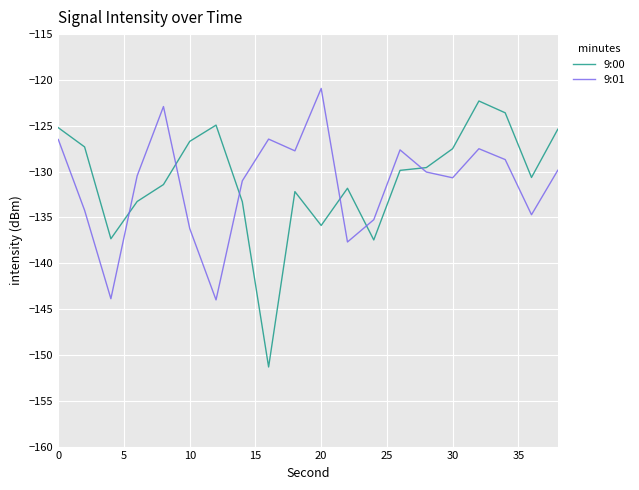

What is the average value of the 9:00 series?

-130.8